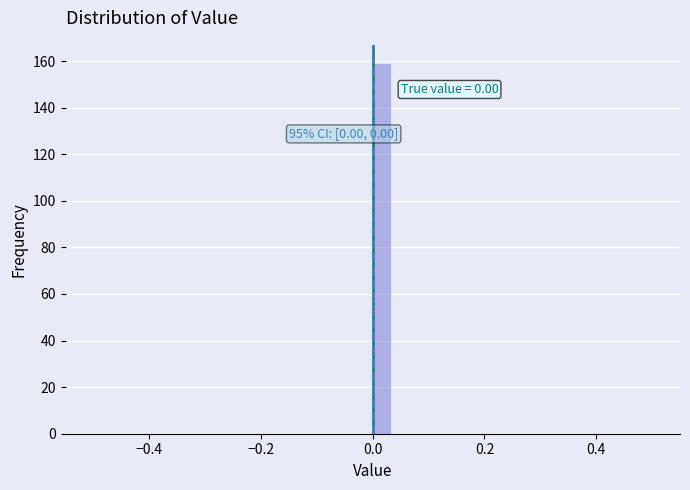

Read against the x-axis, roughly where is the centre of the tallest bar?

0.02